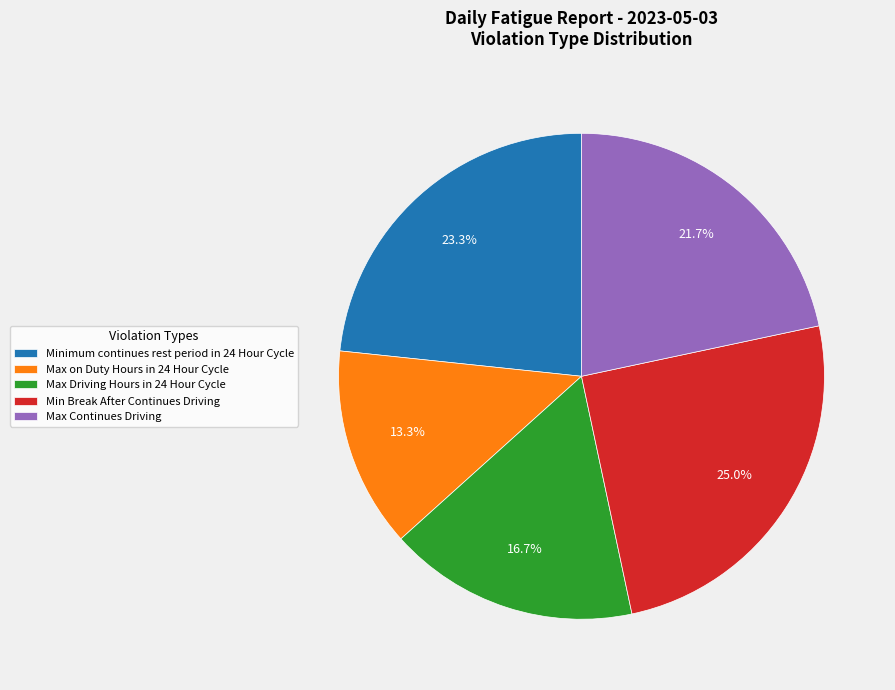

True or false: Max Driving Hours in 24 Hour Cycle accounts for 17% of the total.

True